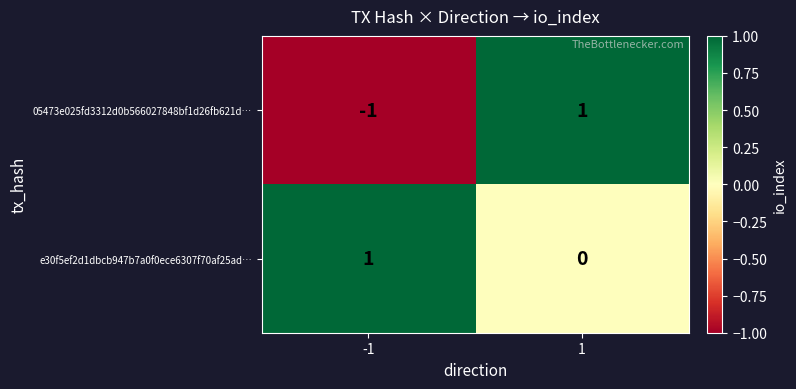

Between -1 and 1, which series saw the biggest shift?

05473e025fd3312d0b566027848bf1d26fb621d…